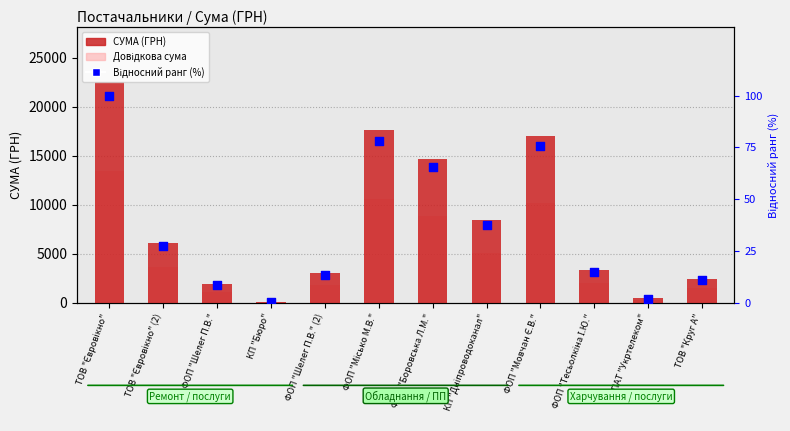

Which series has the widest spread of Y values?

СУМА (ГРН)